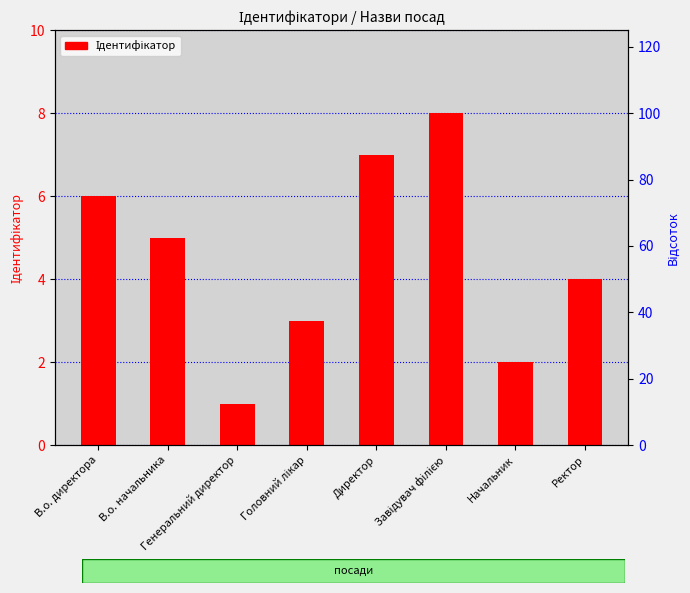

What is the ratio of the value at Завідувач філією to the value at В.о. начальника?

1.6